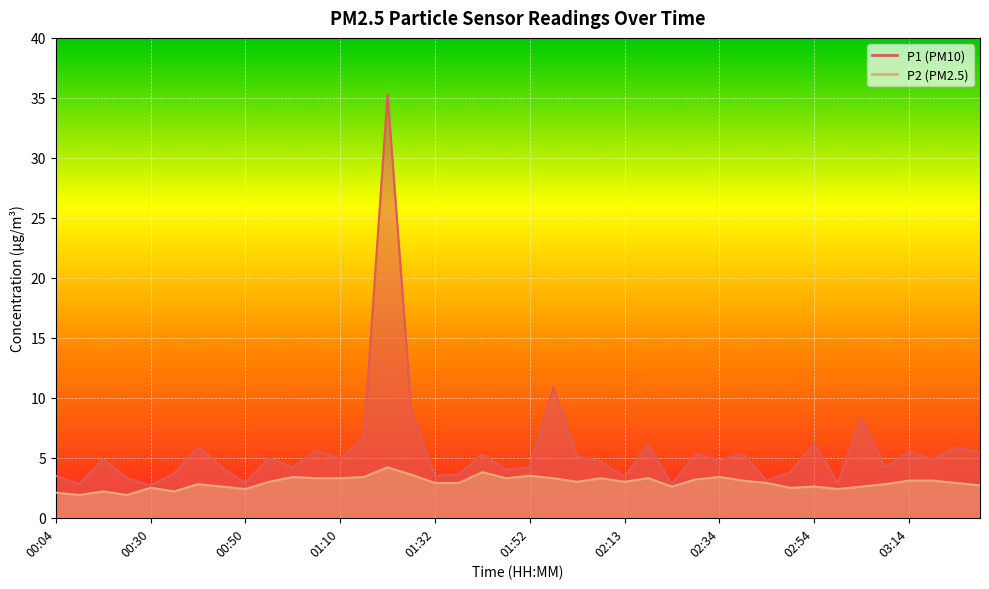

True or false: P1 and P2 intersect in this chart.

False